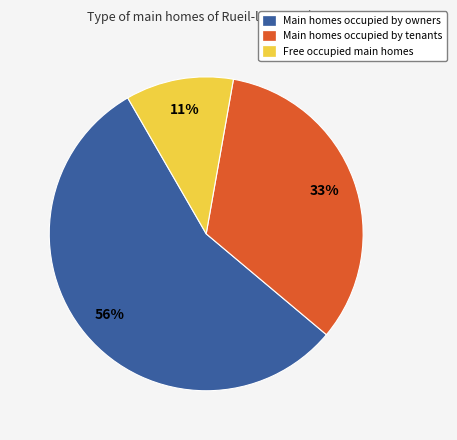

Is there any slice that represents more than half of the pie?

Yes